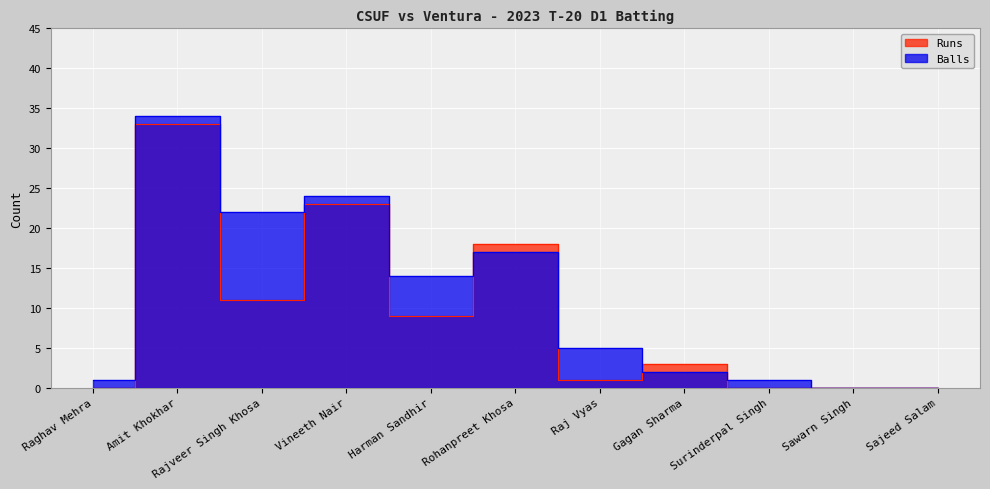

What is the sum of all Runs values?

98